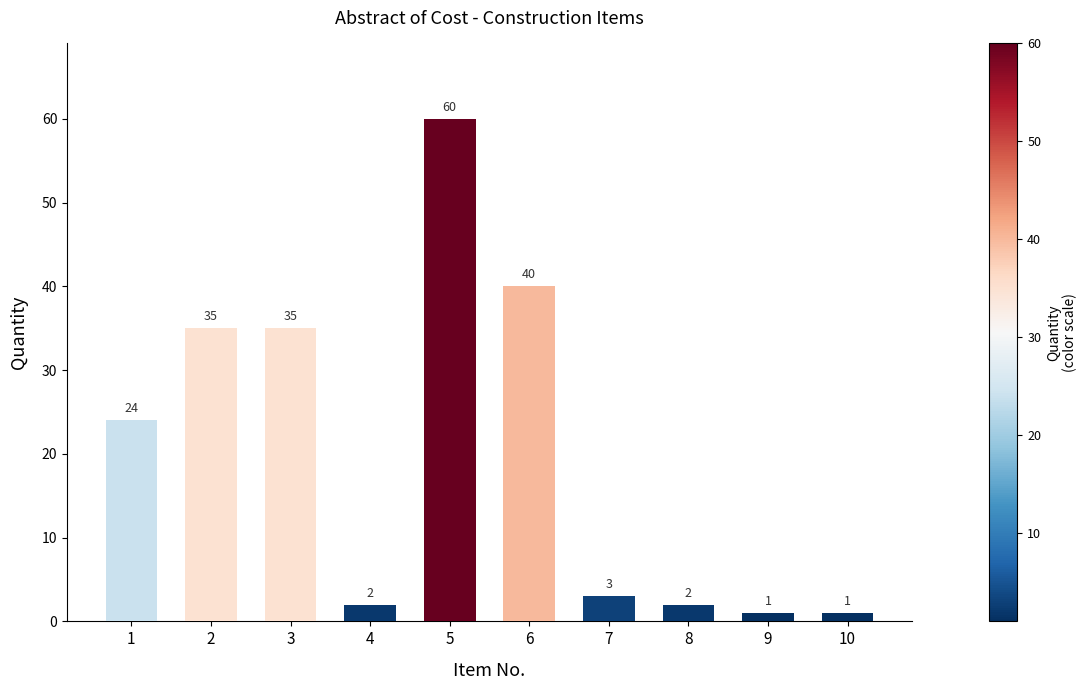

Reading left to right, extract all data points from this chart.

24	35	35	2	60	40	3	2	1	1